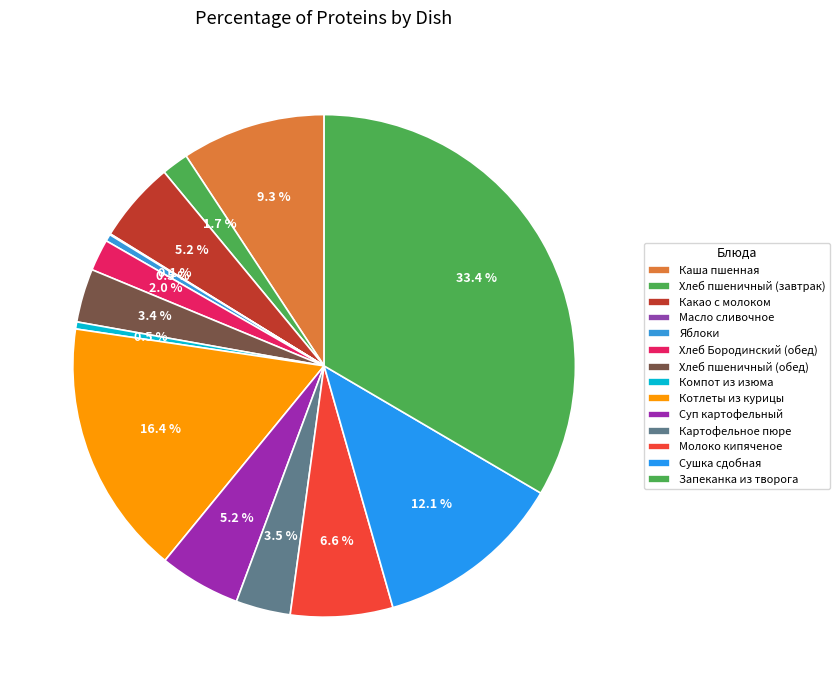

To the nearest percent, what portion does Хлеб пшеничный (обед) represent?

3%